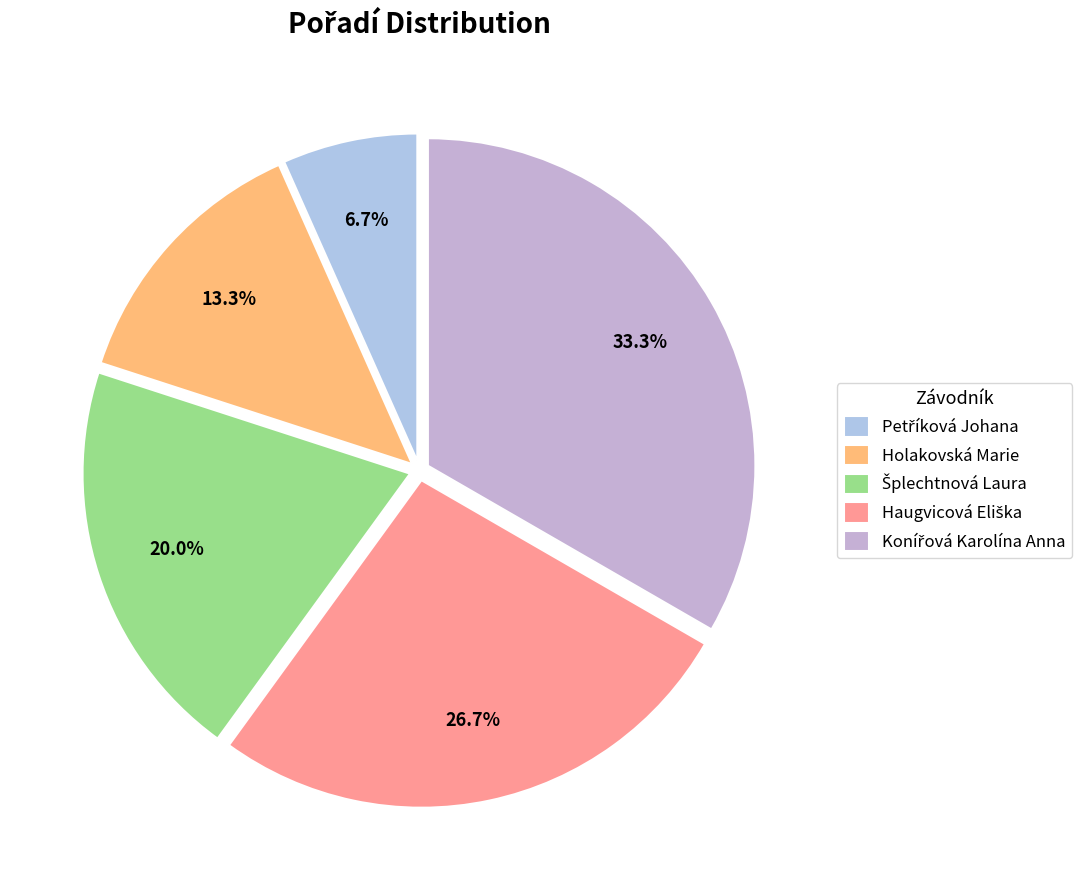

Count the number of slices in the pie.

5